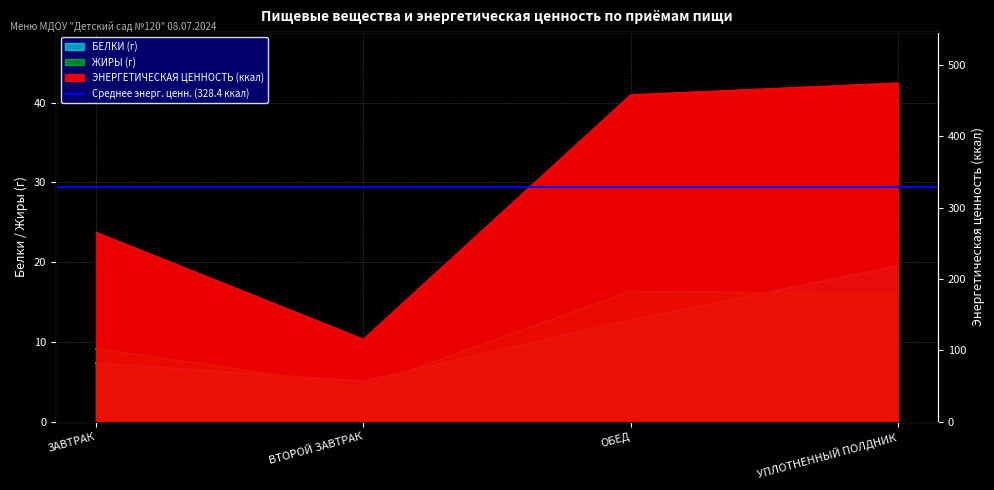

Which series has the largest range (max minus min)?

ЭНЕРГЕТИЧЕСКАЯ ЦЕННОСТЬ